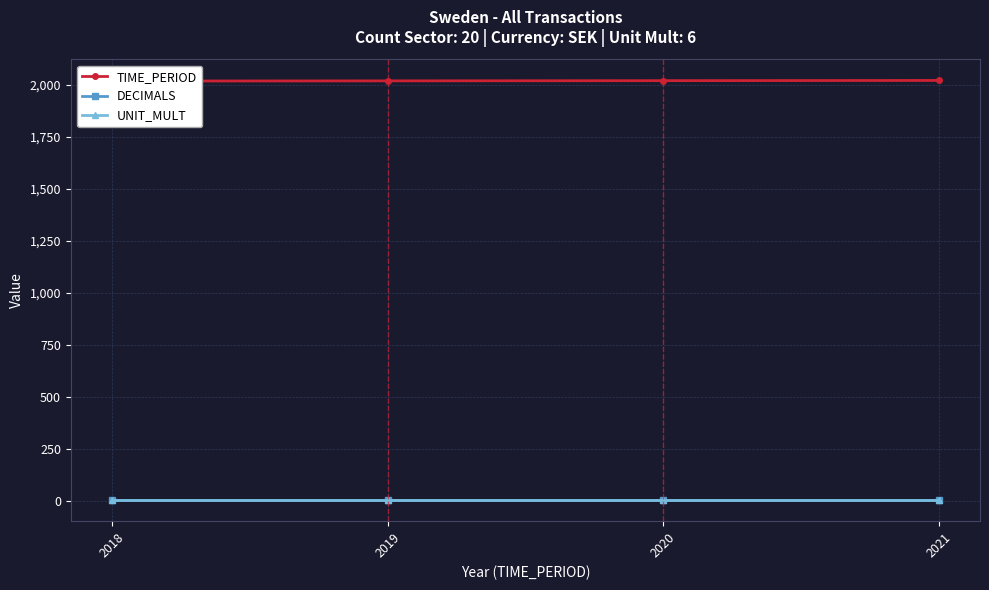

List the labels in order of UNIT_MULT value, smallest first.

2018, 2019, 2020, 2021